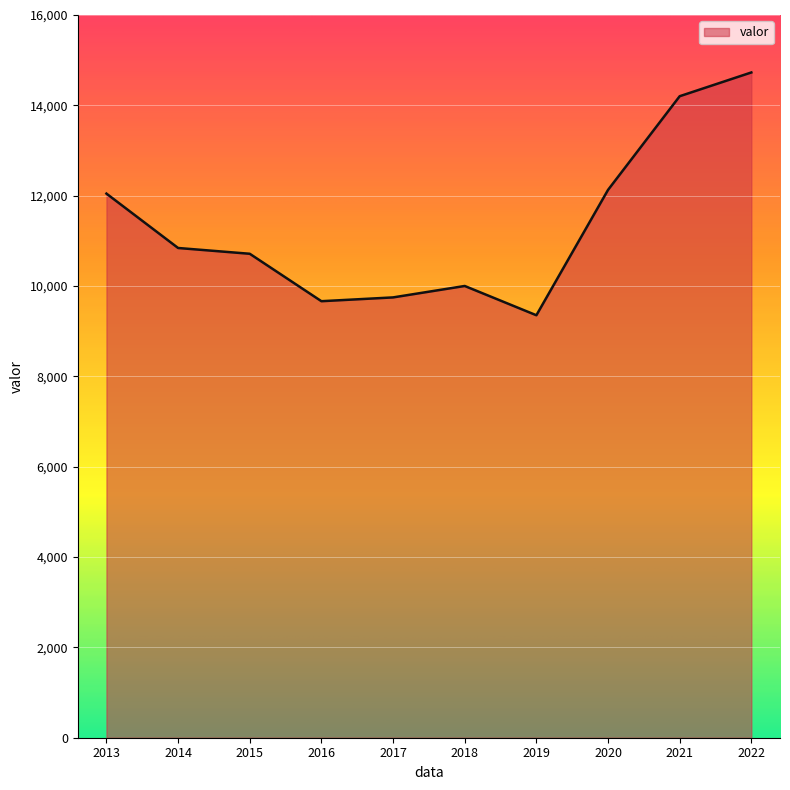

What is the greatest value displayed?

14728